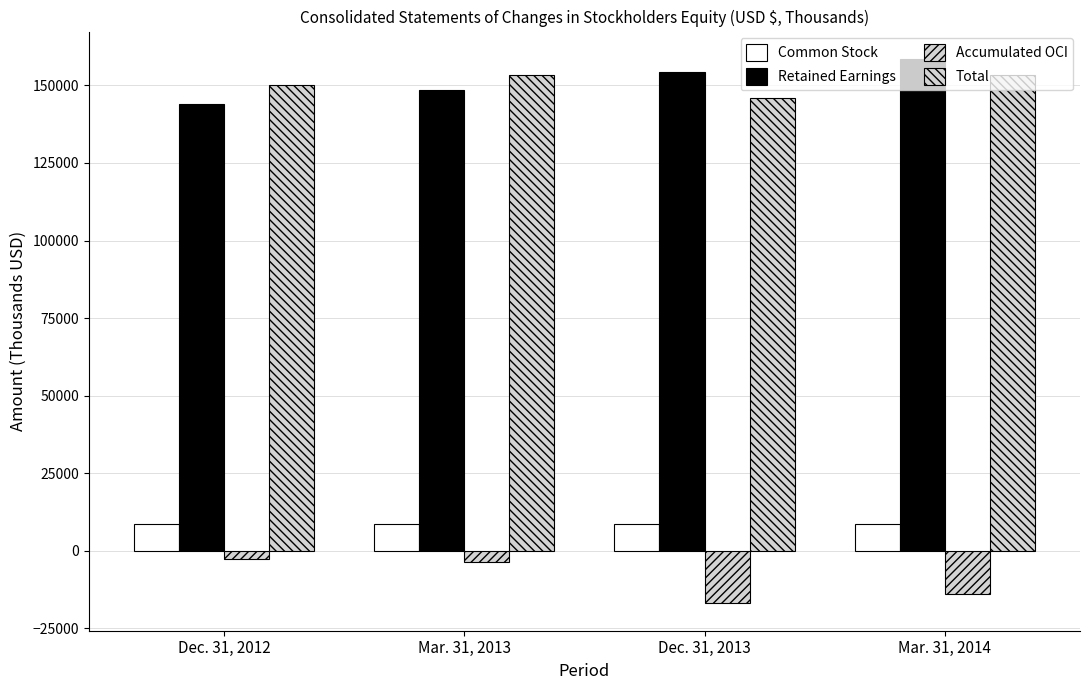

What position from the right is Dec. 31, 2013?

2